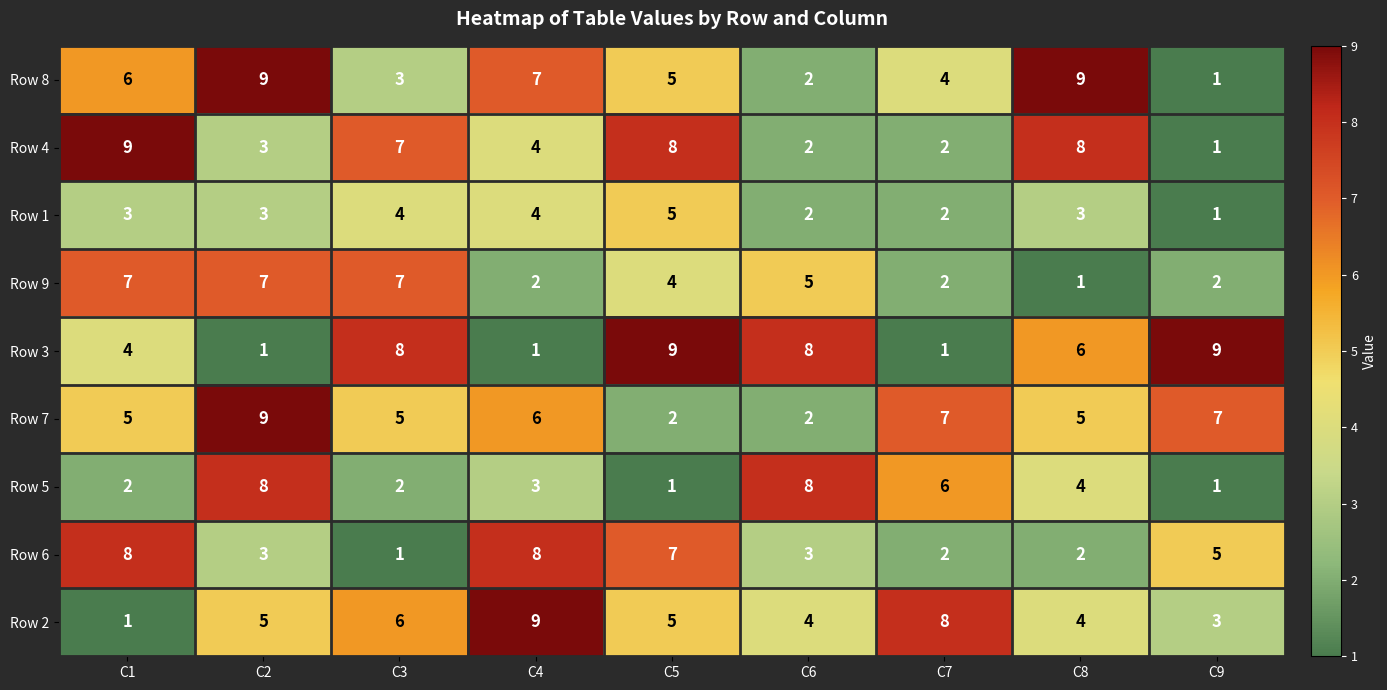

How many categories are shown in the chart?

9